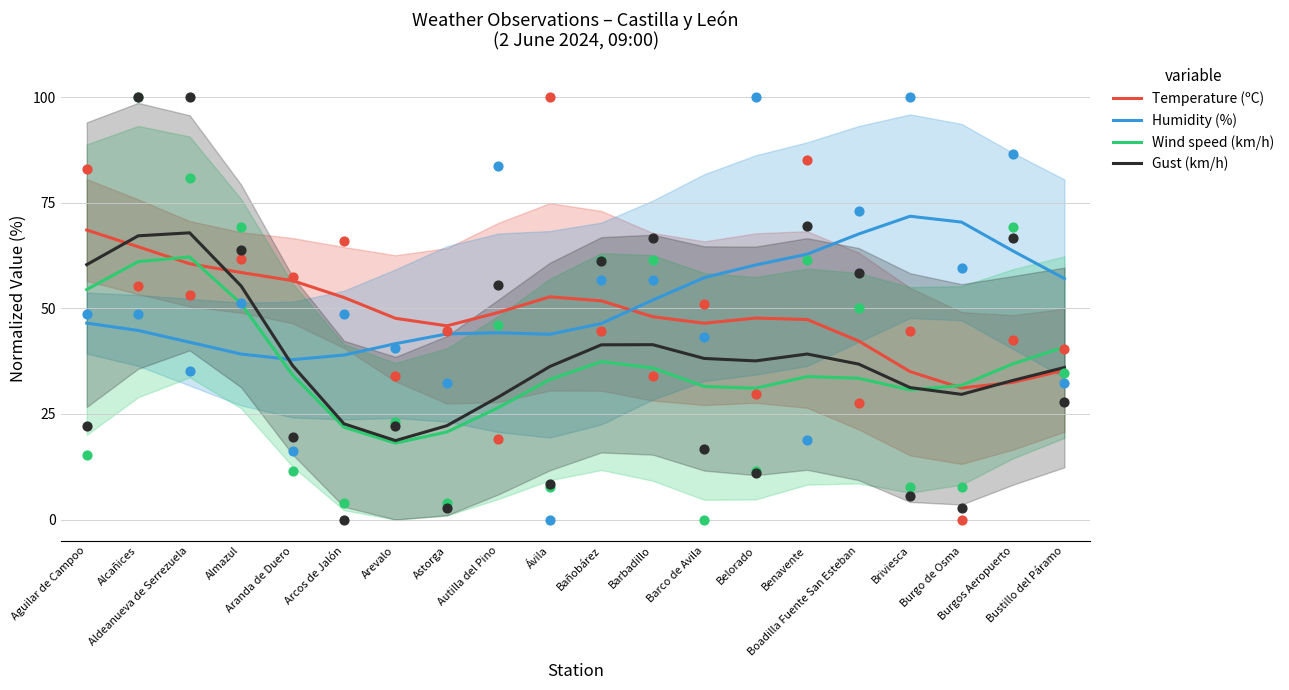

At which category is the sum across all series the highest?

Alcañices